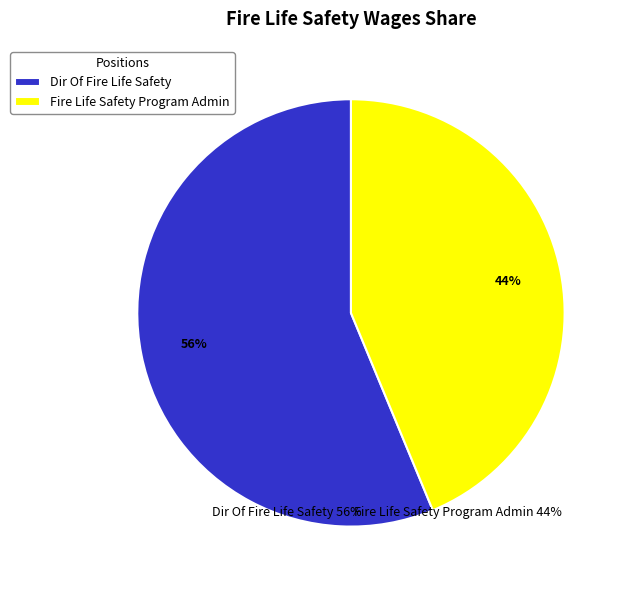

Count the number of slices in the pie.

2